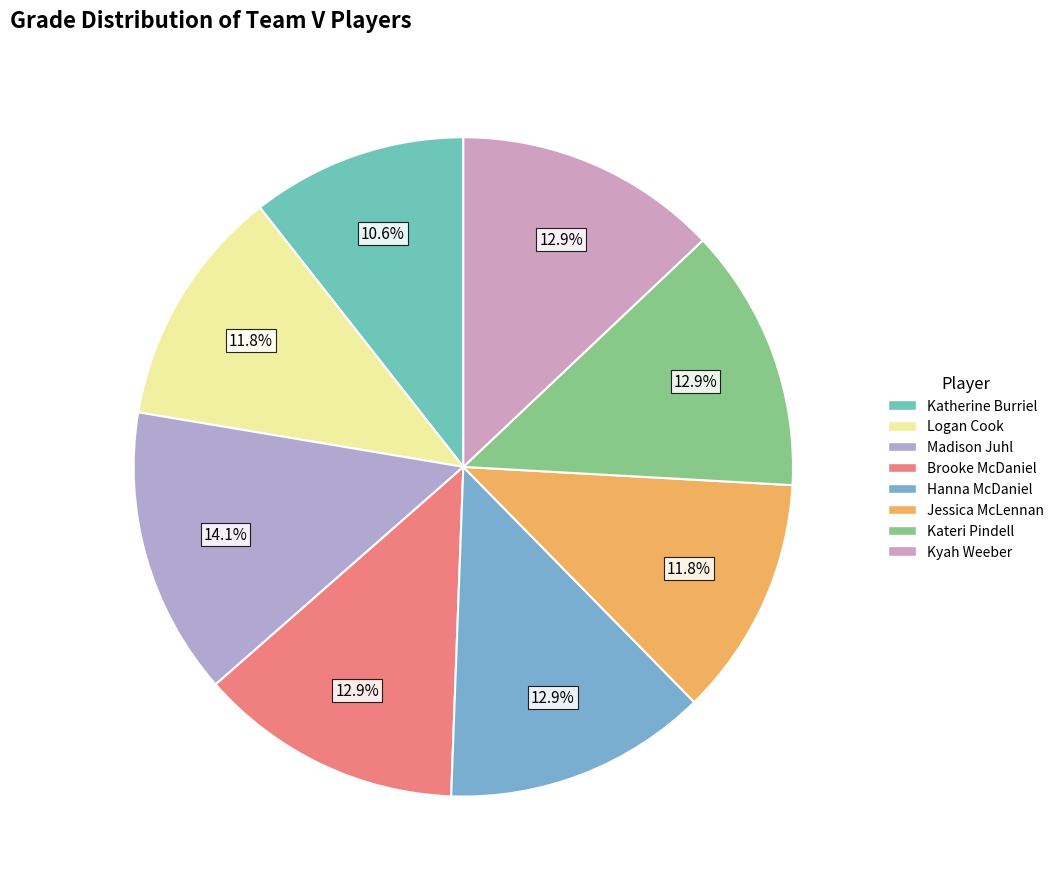

Rank the categories by value from highest to lowest.

Madison Juhl, Brooke McDaniel, Hanna McDaniel, Kateri Pindell, Kyah Weeber, Logan Cook, Jessica McLennan, Katherine Burriel